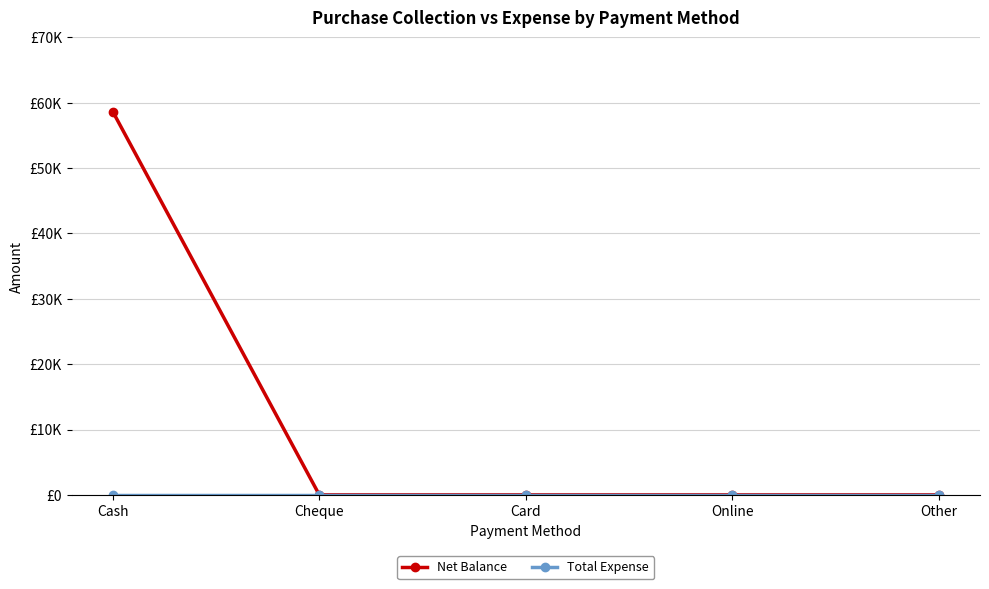

True or false: Net Balance and Total Expense intersect in this chart.

False